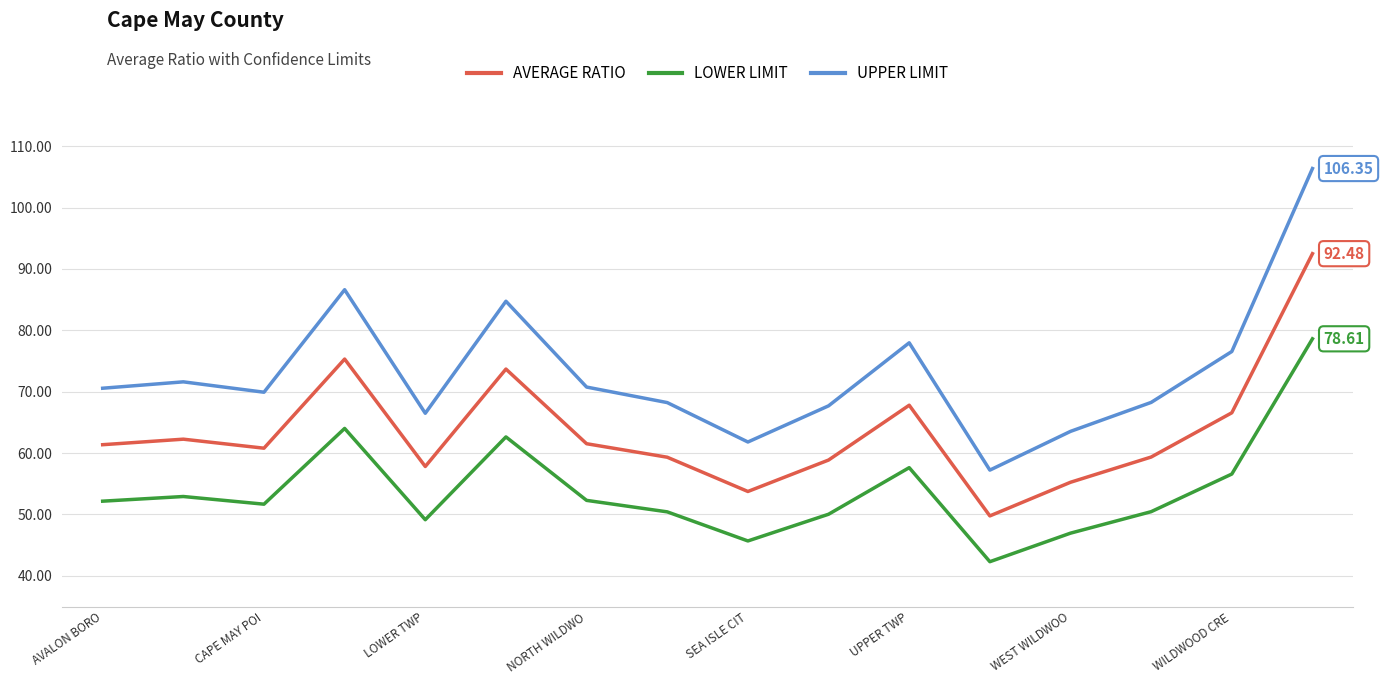

True or false: UPPER LIMIT and AVERAGE RATIO cross at least once.

False